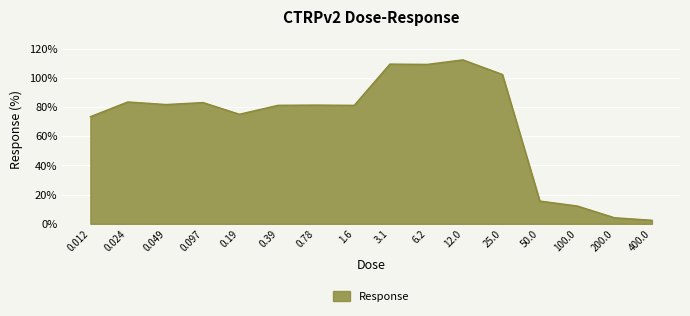

What is the greatest value displayed?

112.3